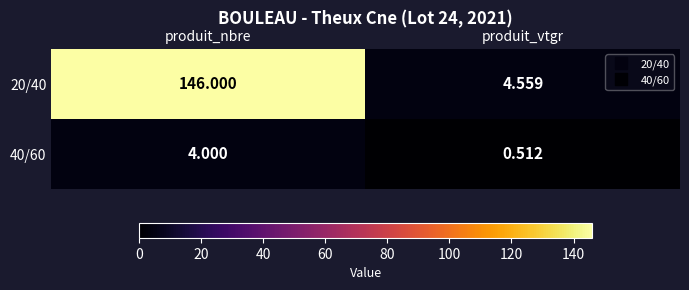

Where is 40/60 nearest to the value 2?

produit_vtgr